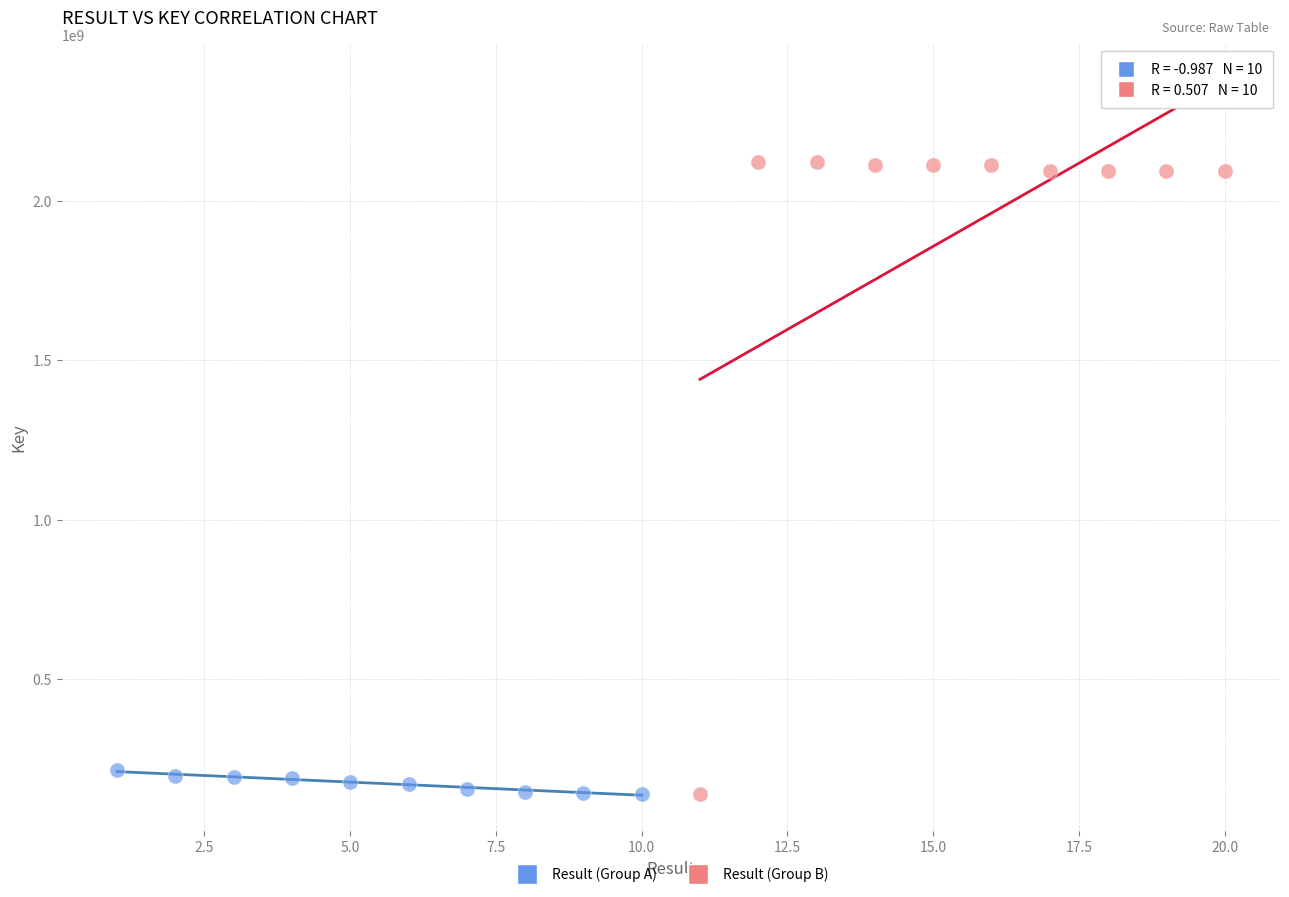

Which series contains the highest Y value?

Result (Group B)